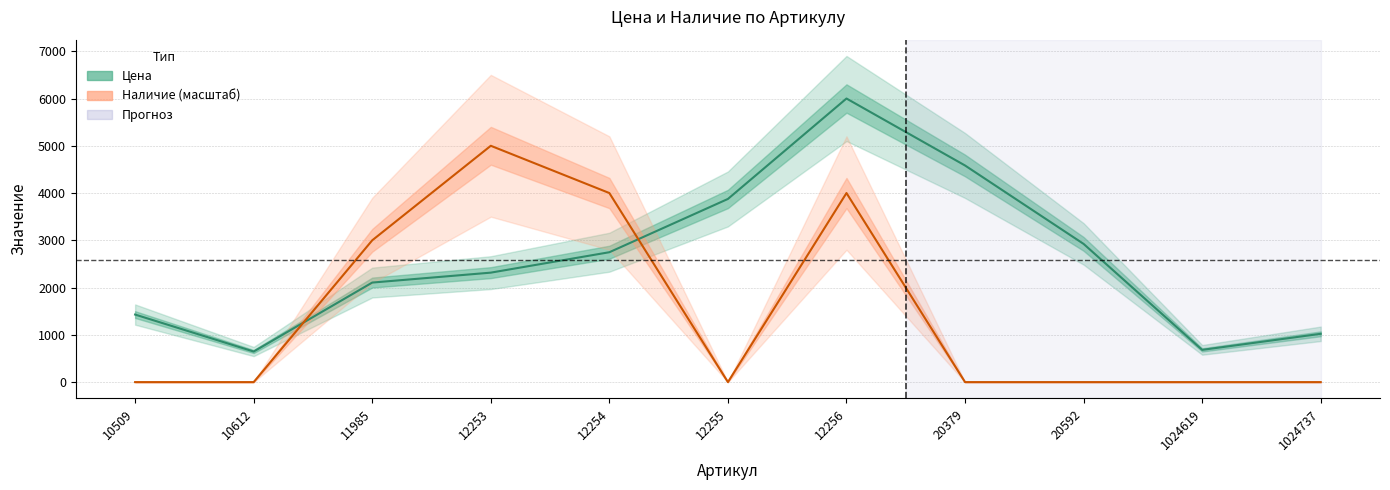

True or false: Цена has a value of 2748 at 12254.

True